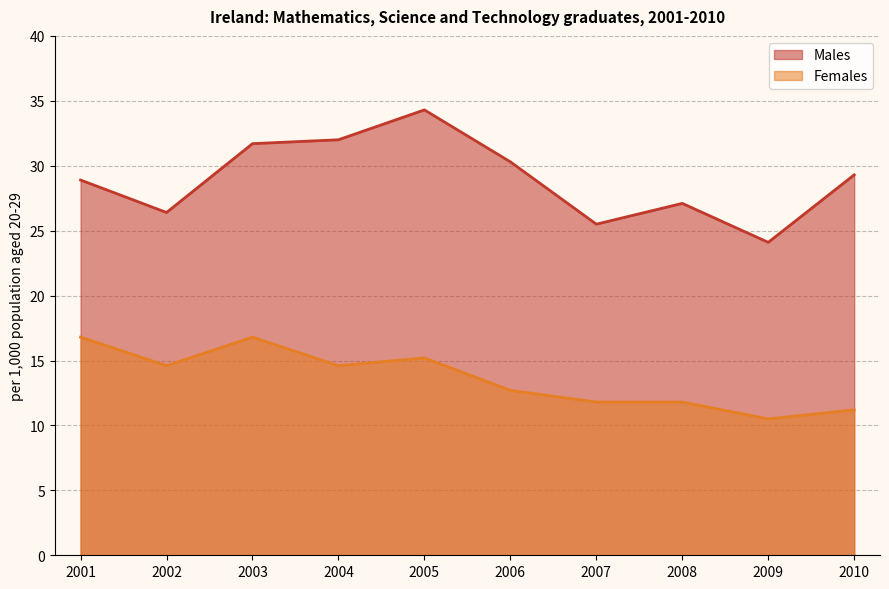

How many interior local peaks does the Females series have?

2